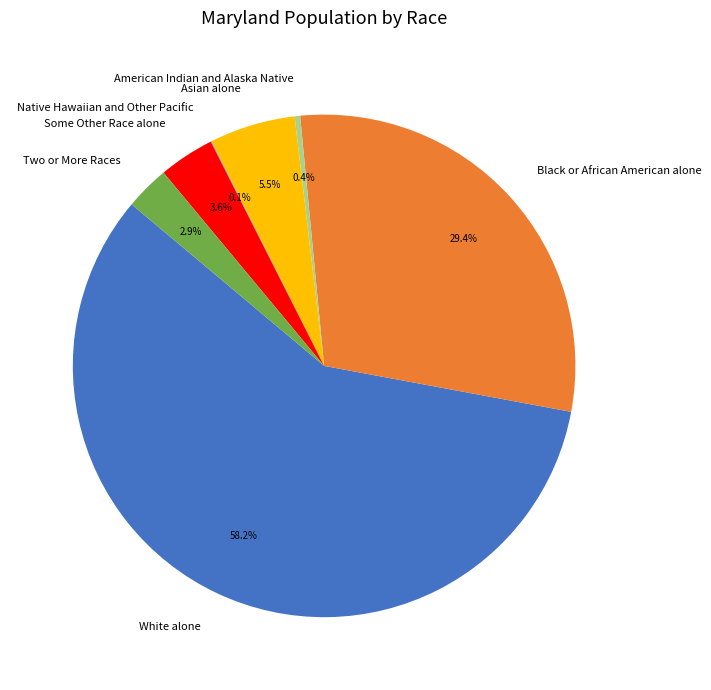

Do Two or More Races and Asian alone together represent more than half of the pie?

No